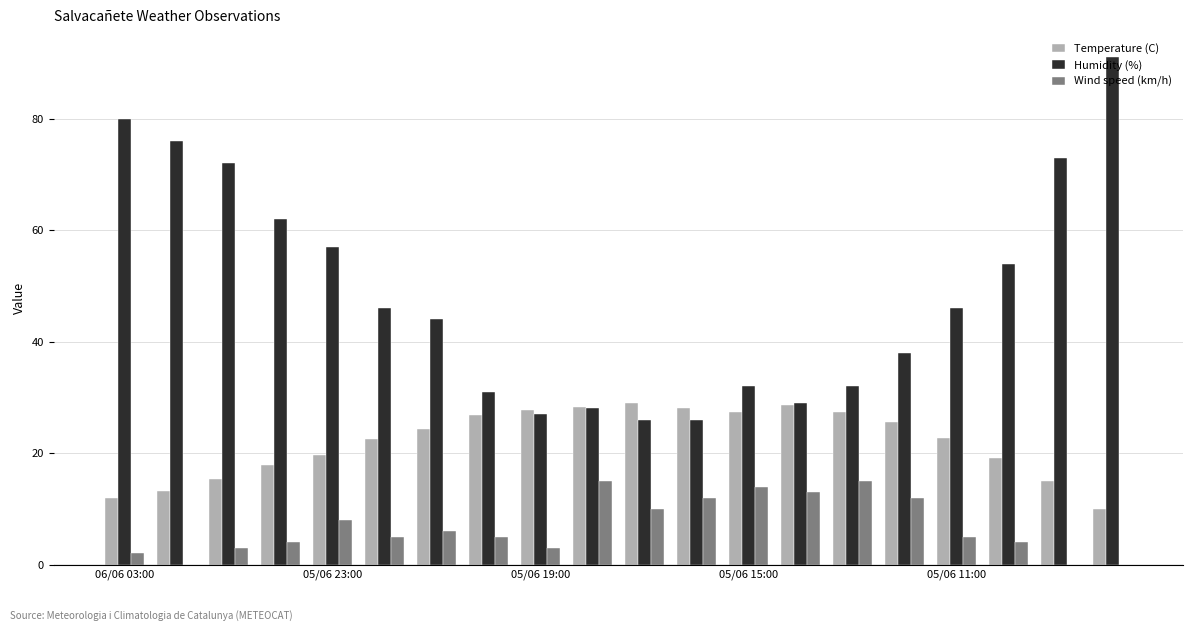

What is the maximum value shown in the chart?

91.0